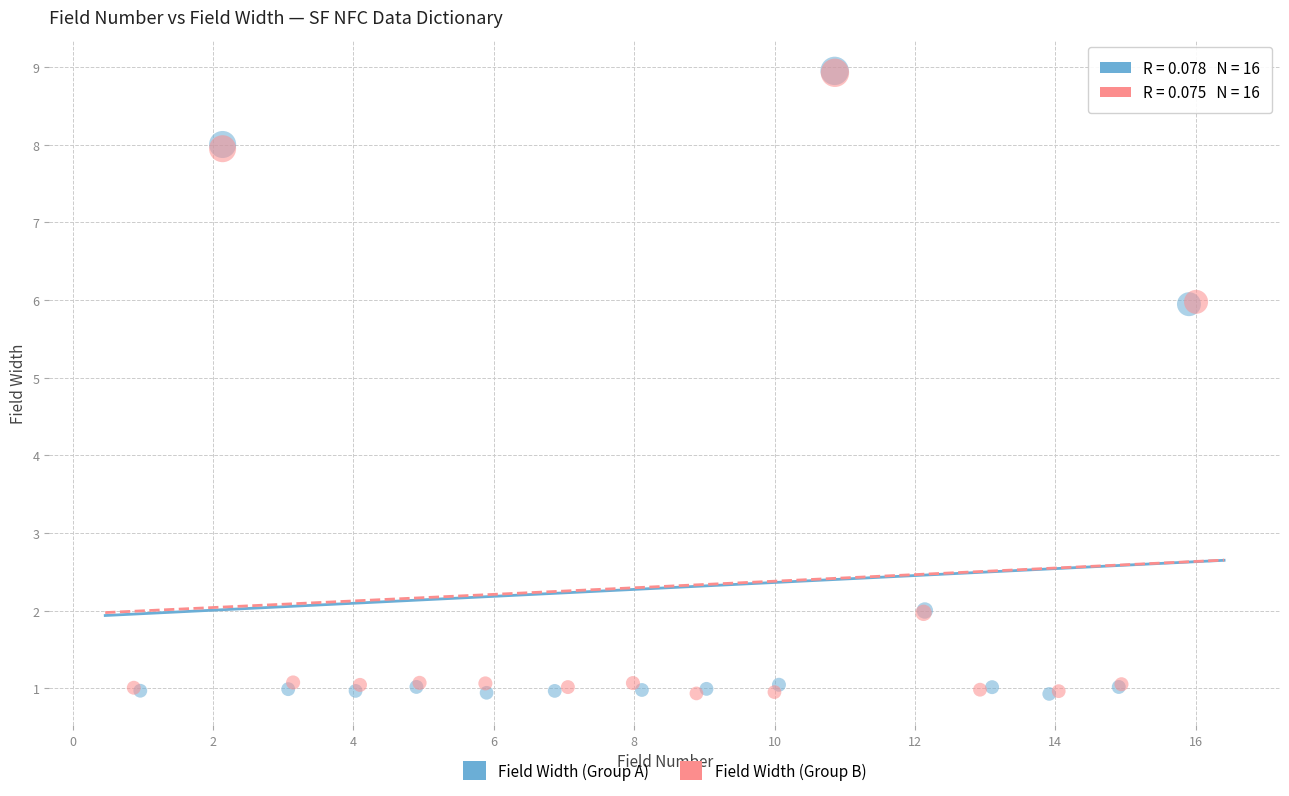

What are all the series names shown in the legend?

Field Width (Group A), Field Width (Group B)